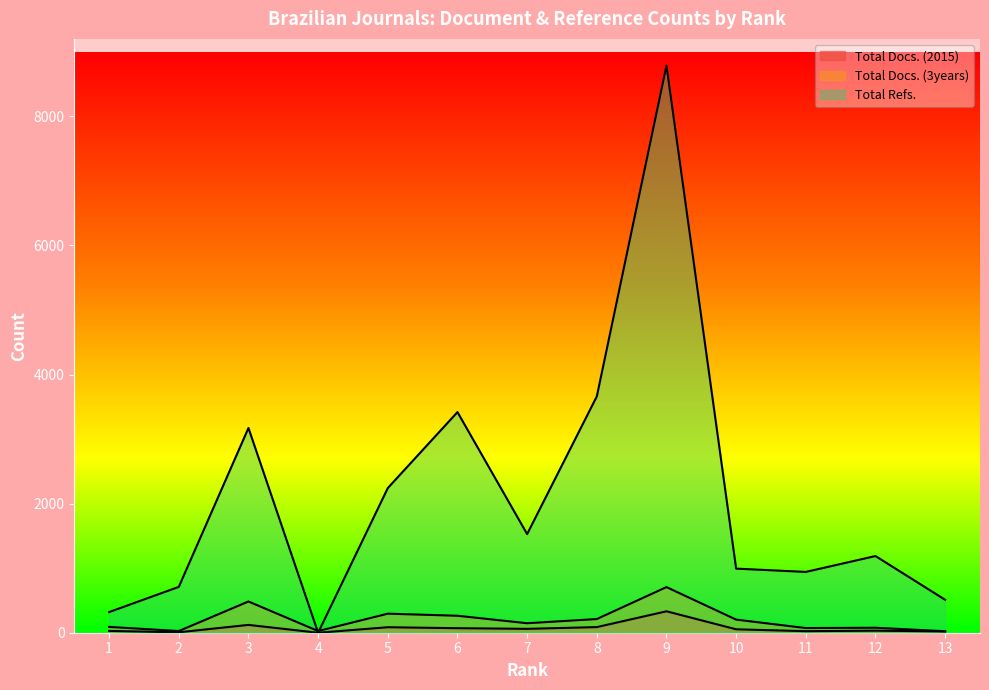

Reading left to right, what are all the values shown in this chart?

Total Docs. (2015): 28	7	121	0	85	70	60	87	332	53	24	32	20
Total Docs. (3years): 90	26	484	26	295	263	147	212	707	203	72	77	23
Total Refs.: 320	710	3172	0	2241	3418	1528	3661	8786	993	942	1188	510